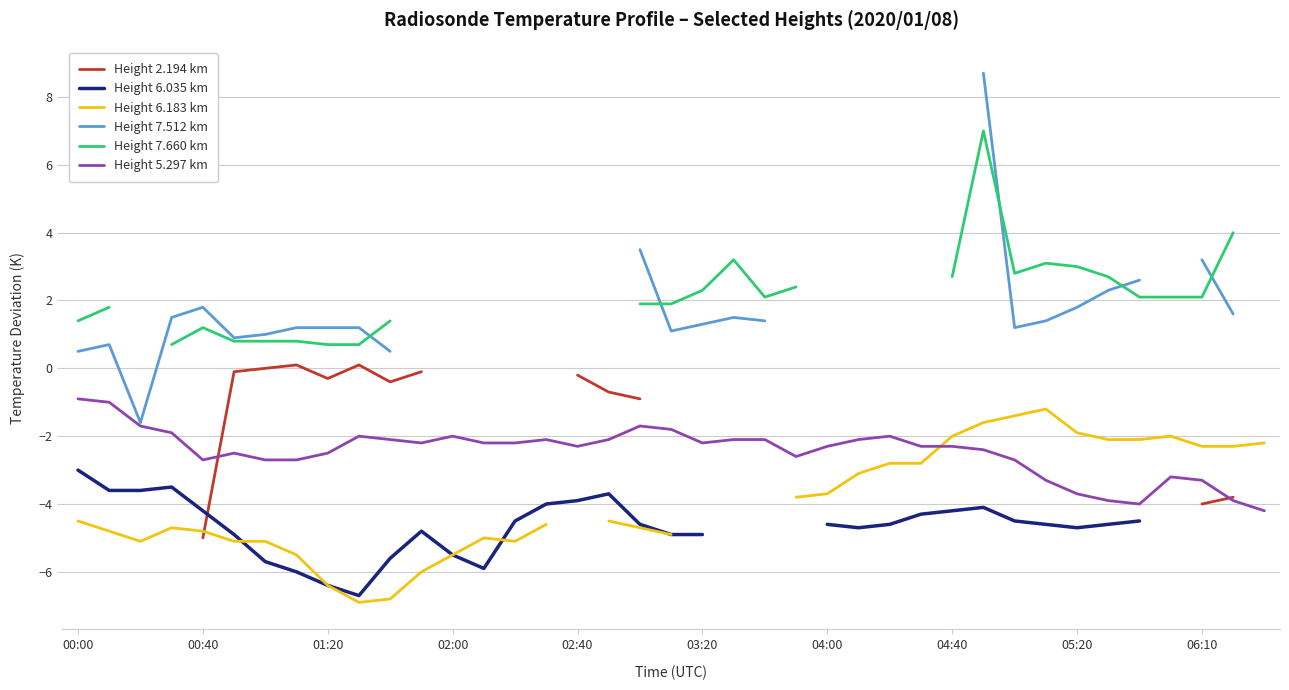

Which category has the highest value across all series?

29